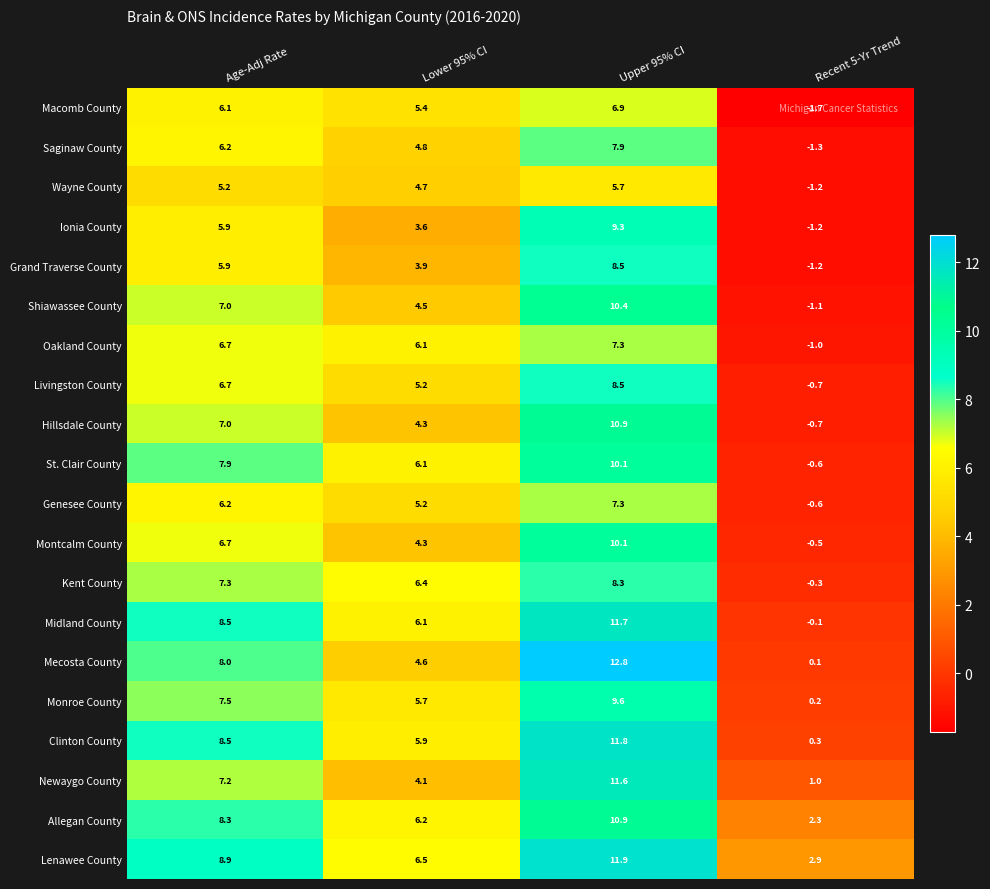

At which category does the chart reach its minimum across all series?

Recent 5-Yr Trend